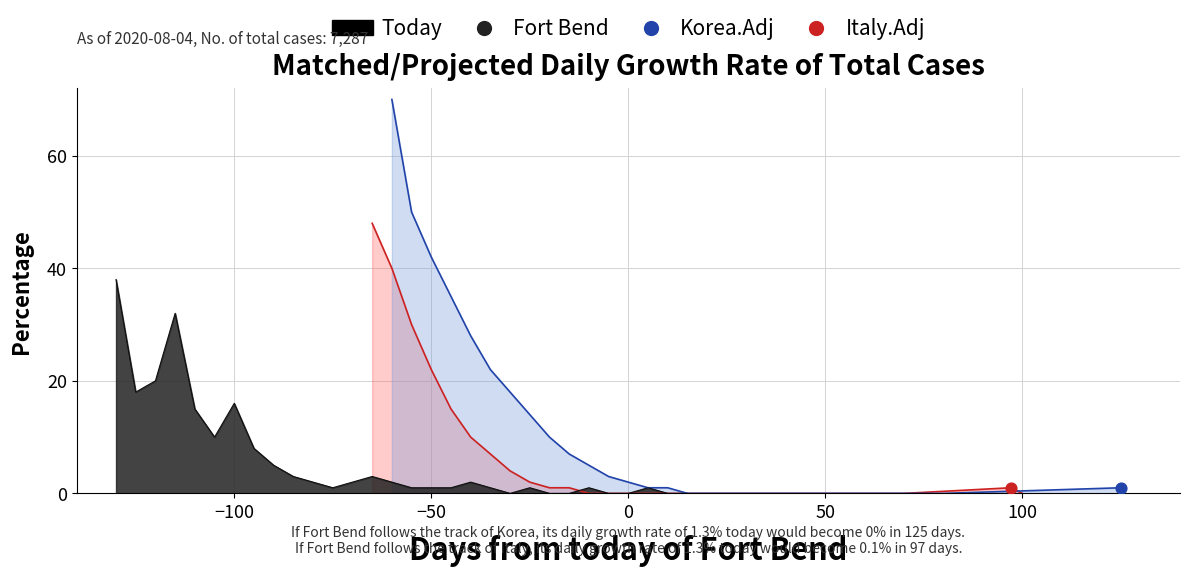

Which series has the largest total across all categories?

Korea.Adj